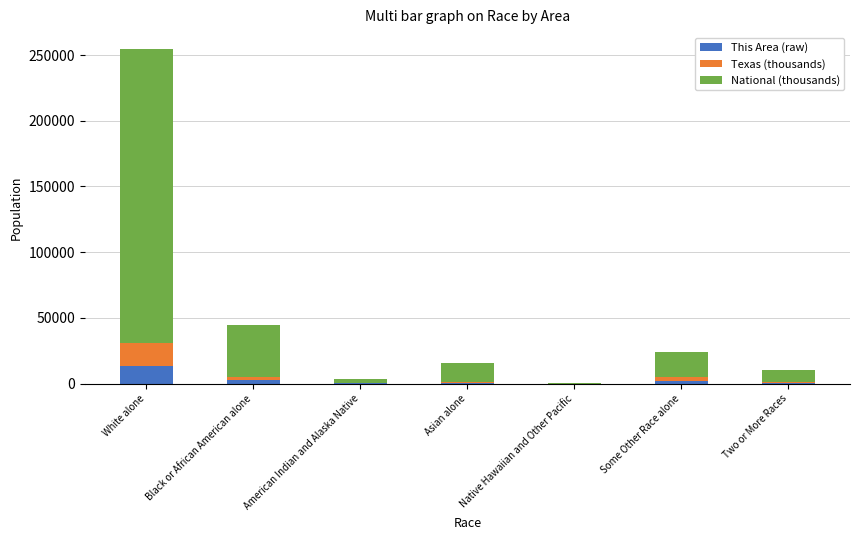

At which category is the sum across all series the highest?

White alone